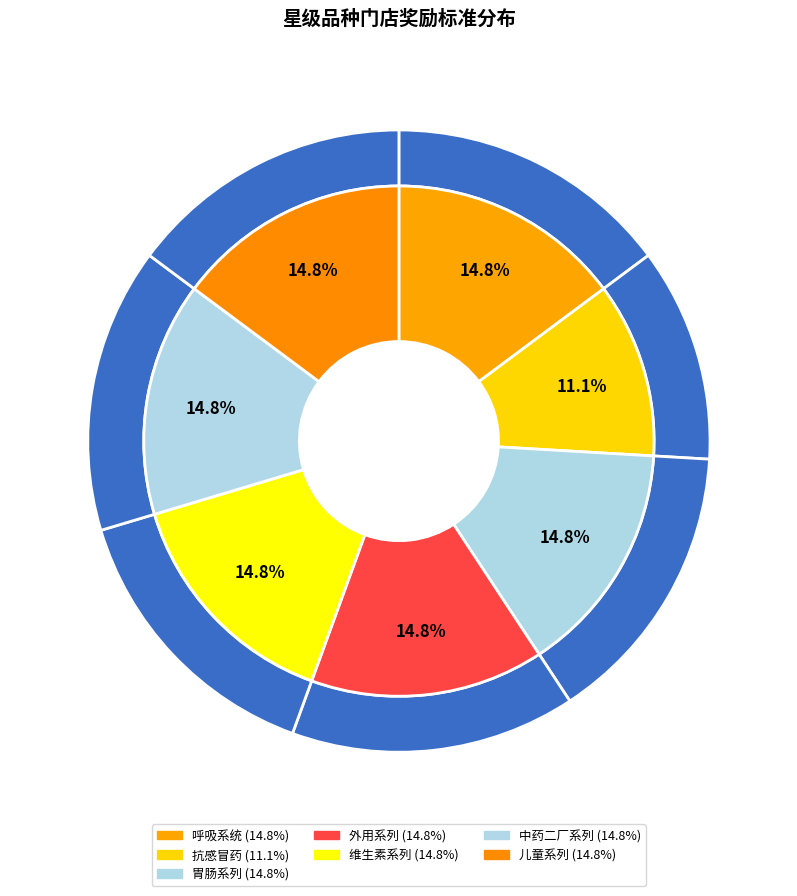

Is there any slice that represents more than half of the pie?

No